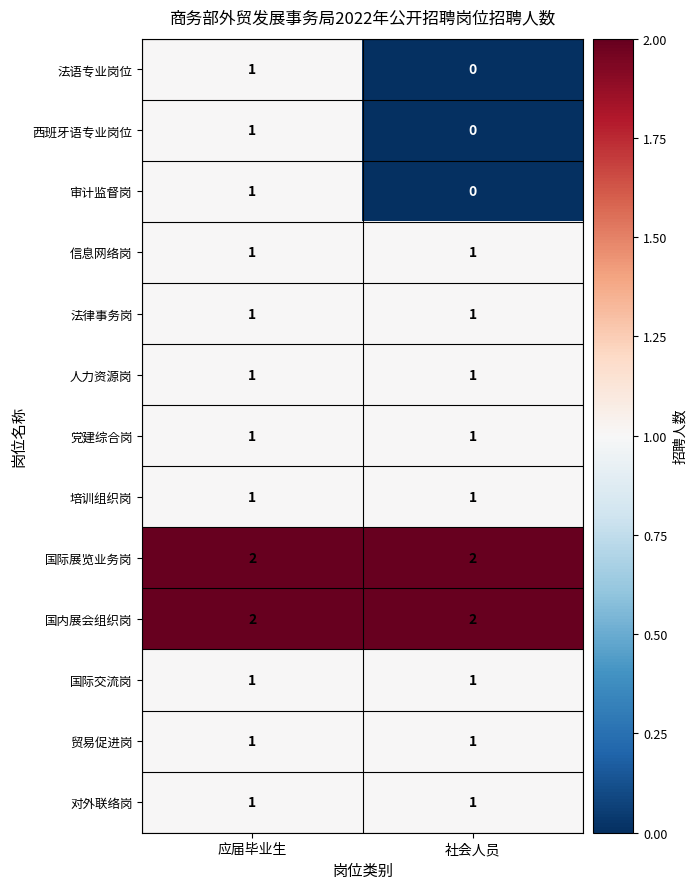

At which category is the sum across all series the highest?

应届毕业生